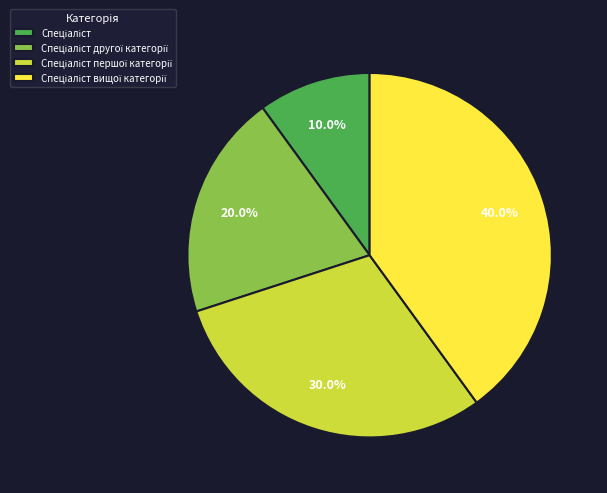

To the nearest percent, what is the average slice percentage?

25%